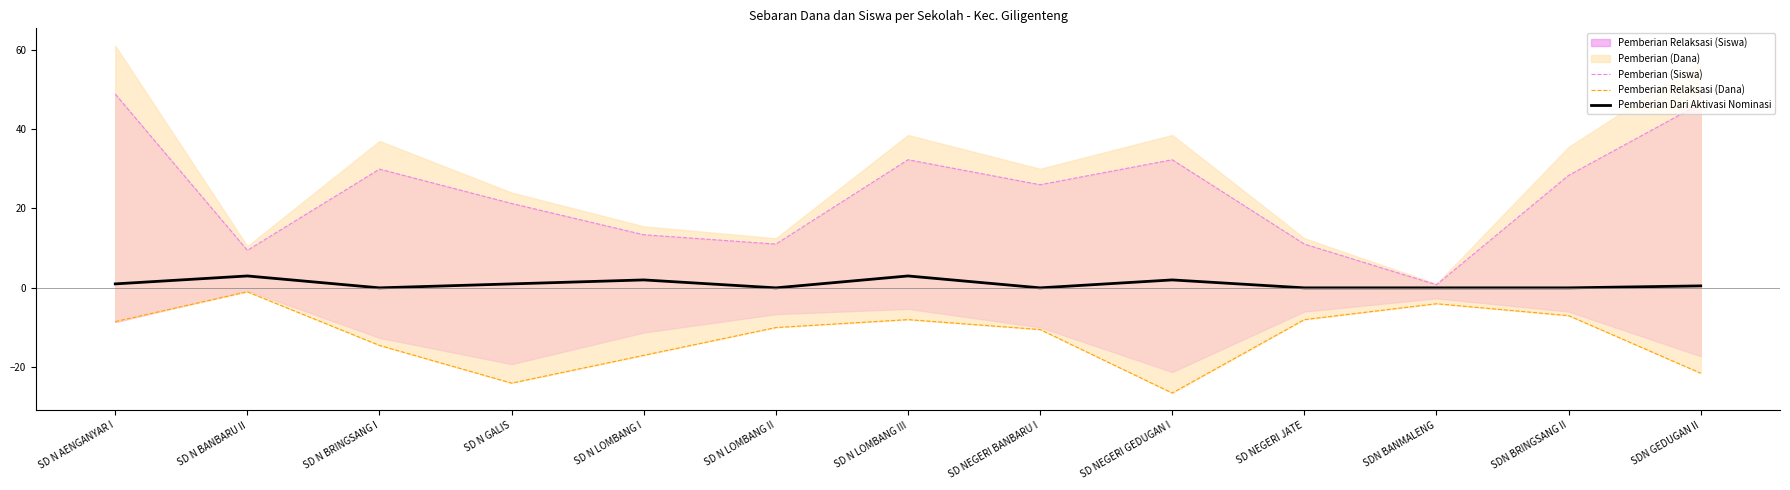

Which series has the widest spread of values?

Pemberian (Siswa)